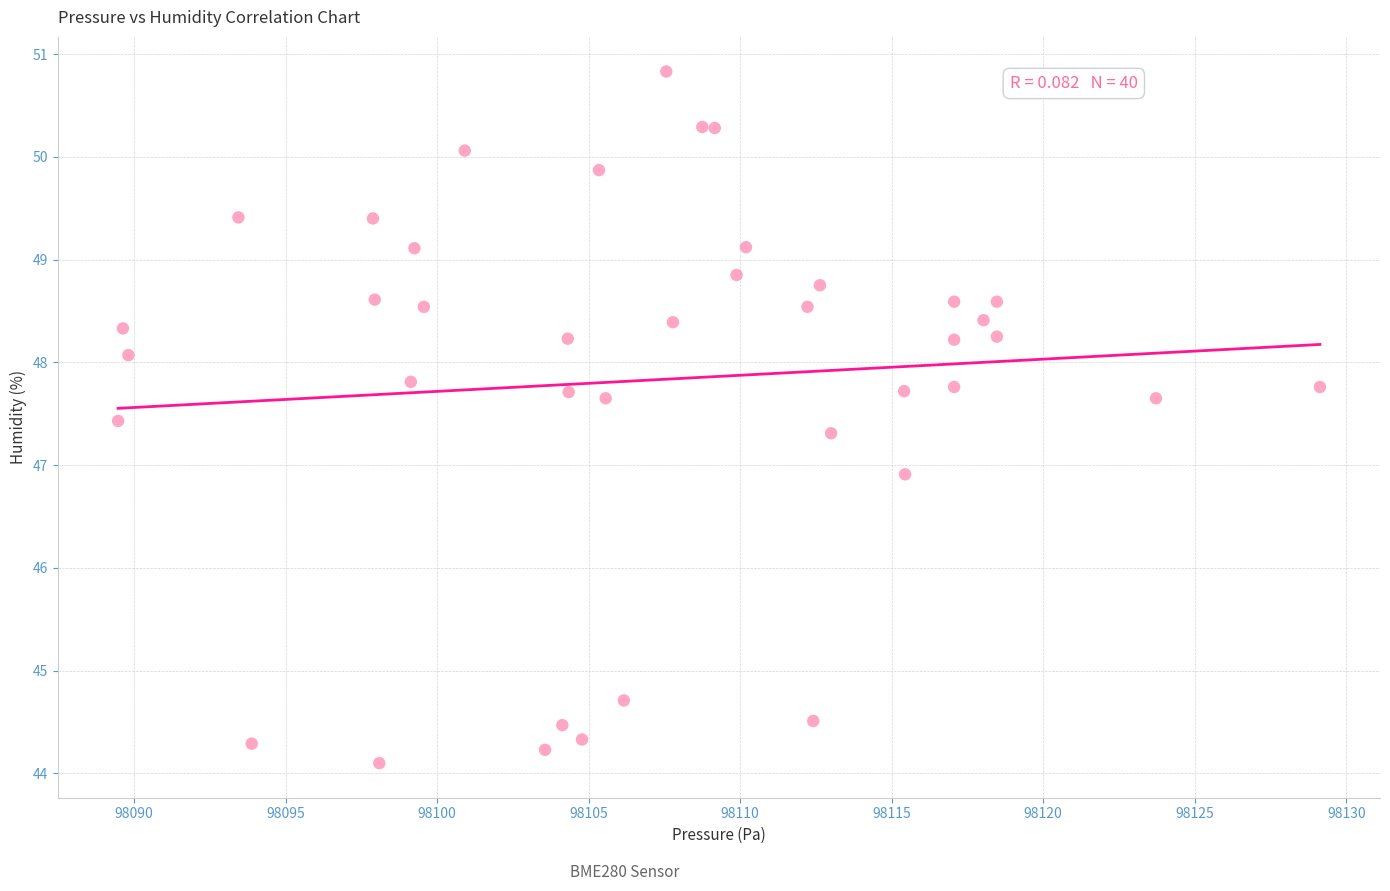

What Y value in the scatter plot is closest to 47?

46.9